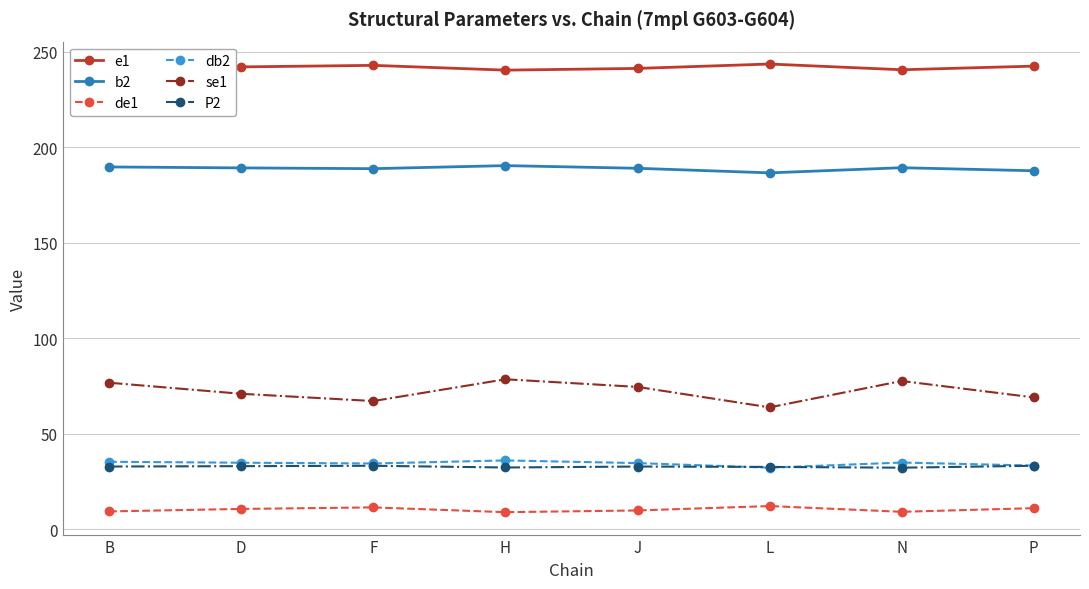

What is the minimum value for b2?

186.6